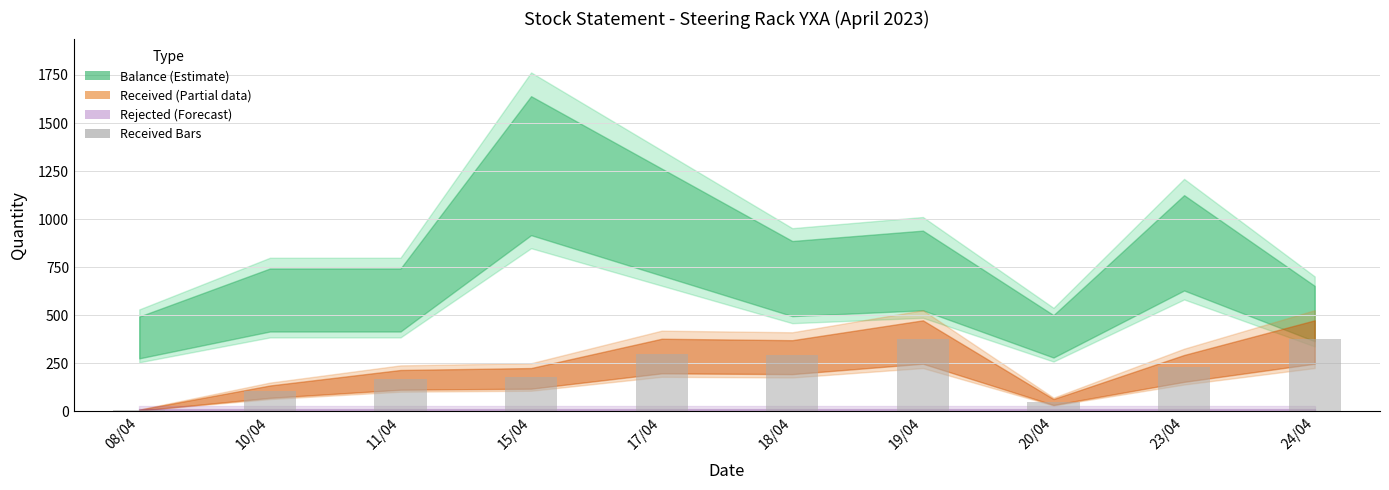

The chart shows a value of 588 at 19/04. True or false?

False